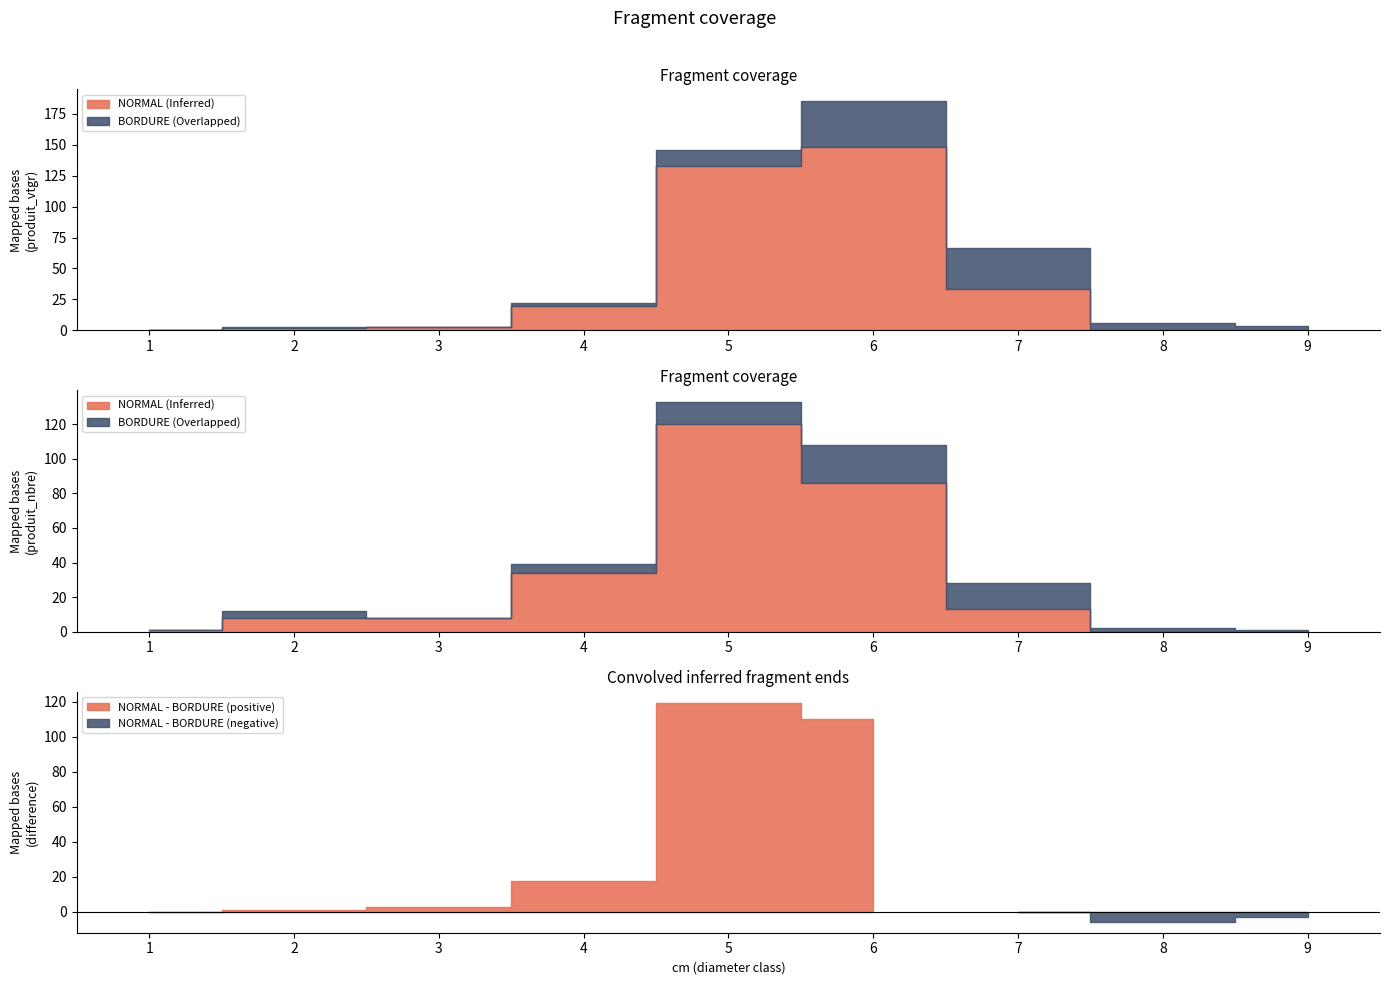

How many data points in NORMAL are less than 2?

4